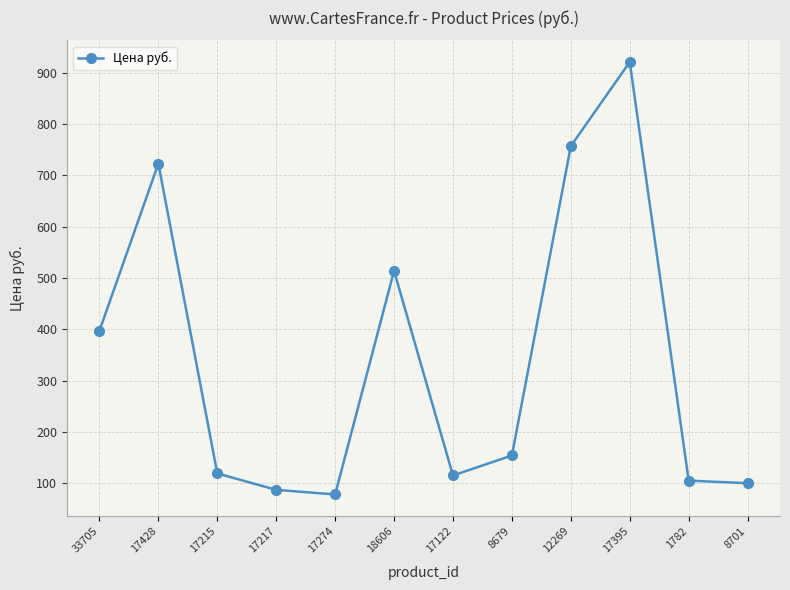

Reading left to right, extract all data points from this chart.

397.0	723.0	119.0	87.0	78.0	514.0	115.0	154.0	757.0	921.0	105.0	100.0